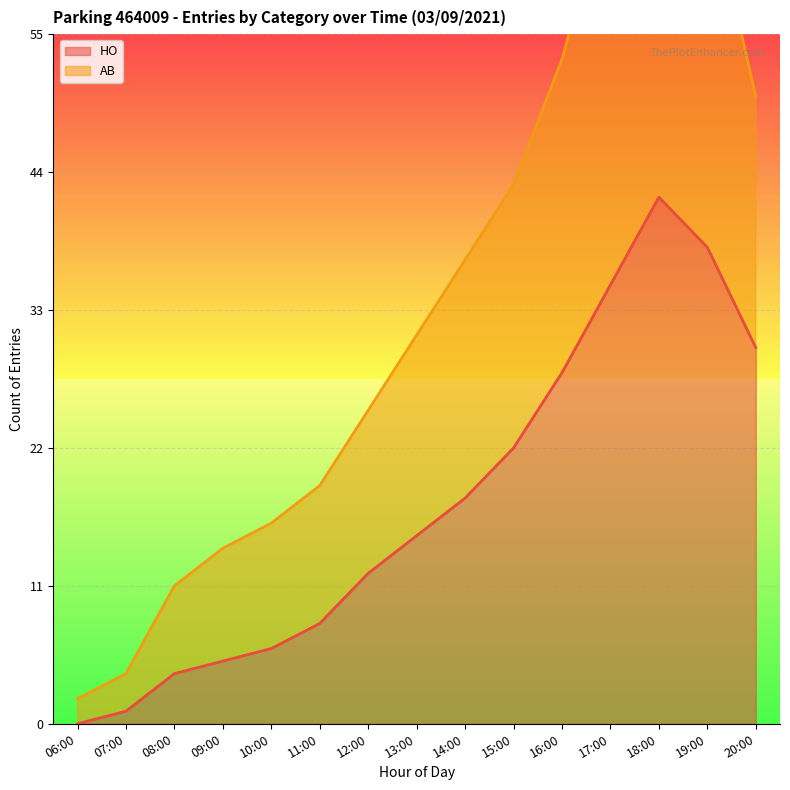

What is the average value of the HO series?

18